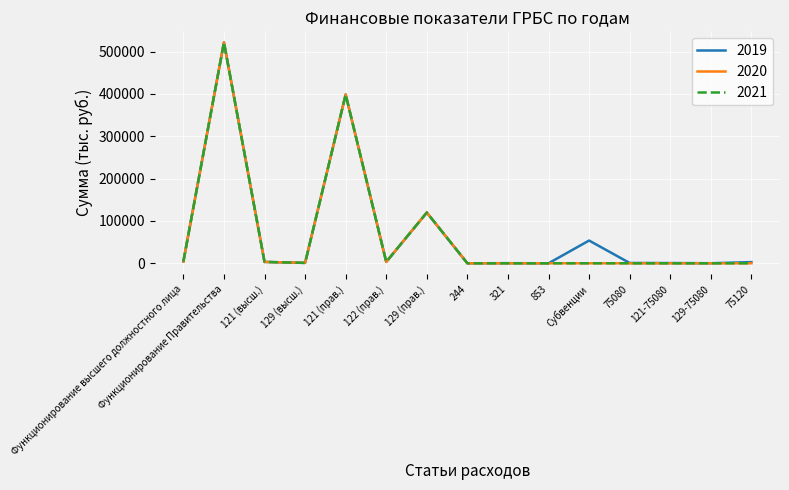

Which series has the largest range (max minus min)?

2020